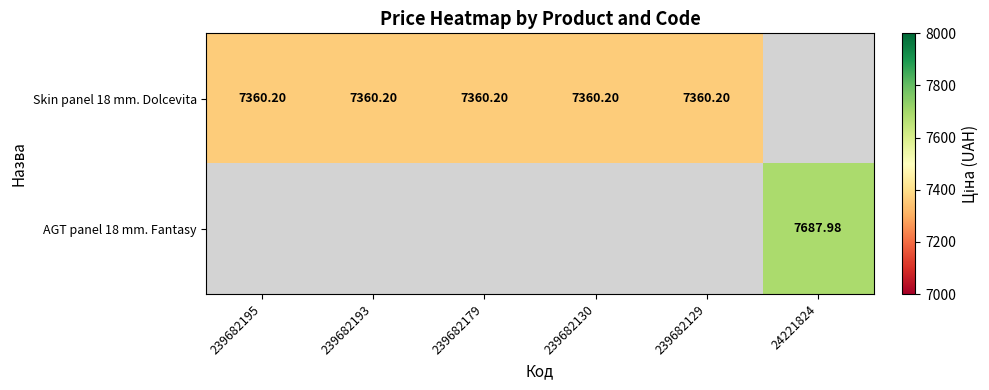

Is it true that Skin panel 18 mm. Dolcevita equals 7360.2 at 239682179?

True